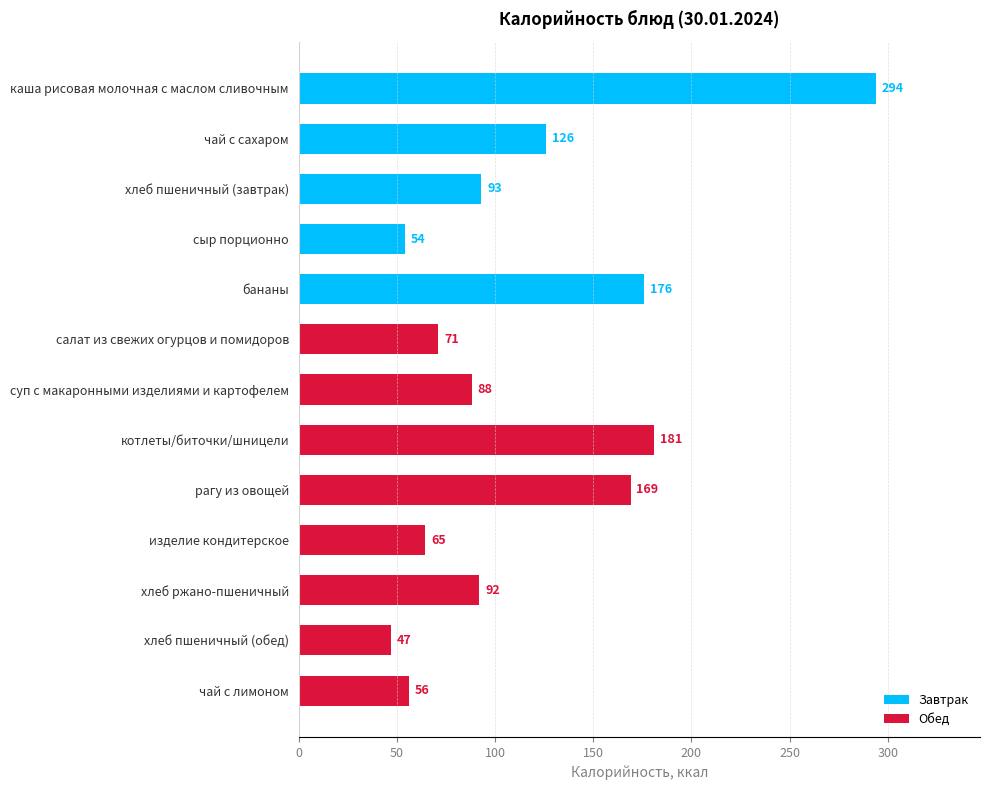

How many data points are above 91?

7